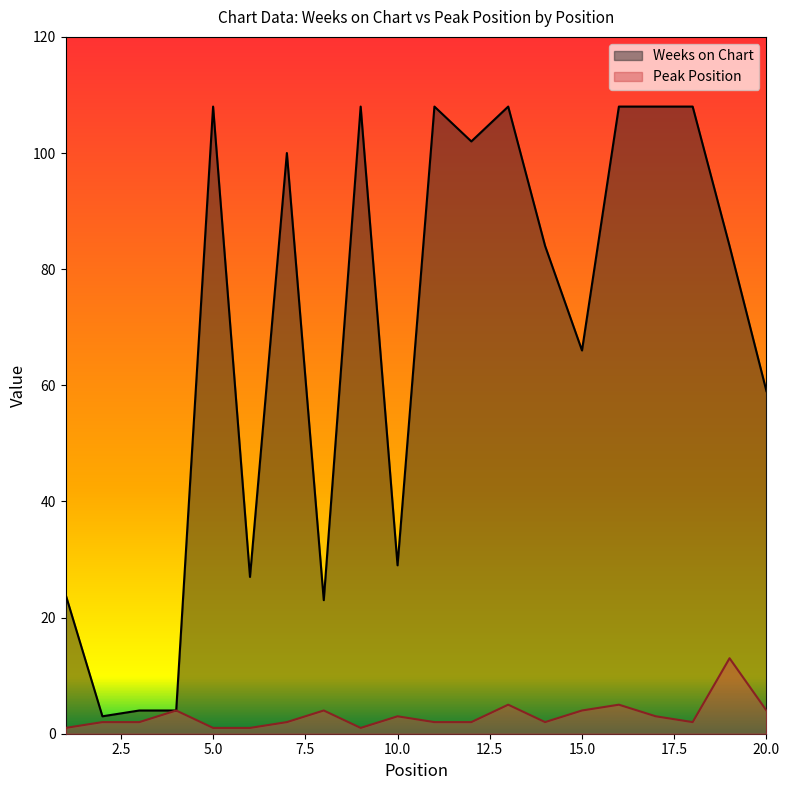

True or false: Peak Position and Weeks on Chart cross at least once.

False